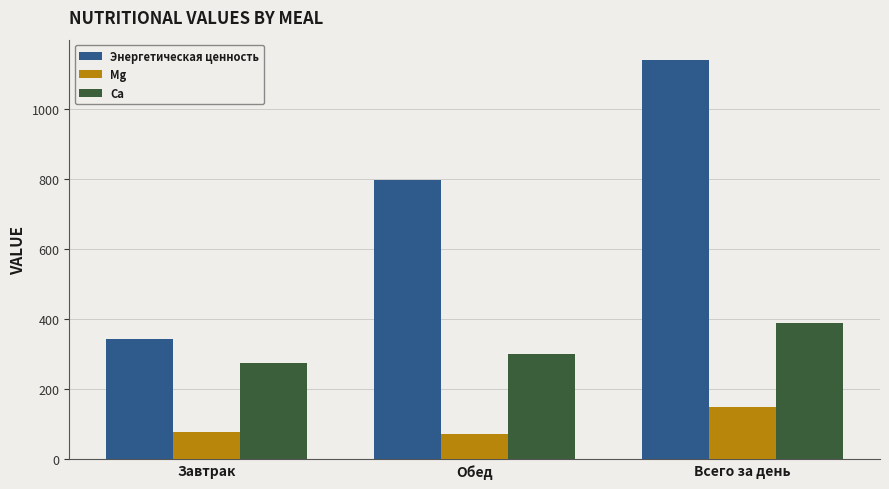

At how many categories does at least one series exceed 556?

2